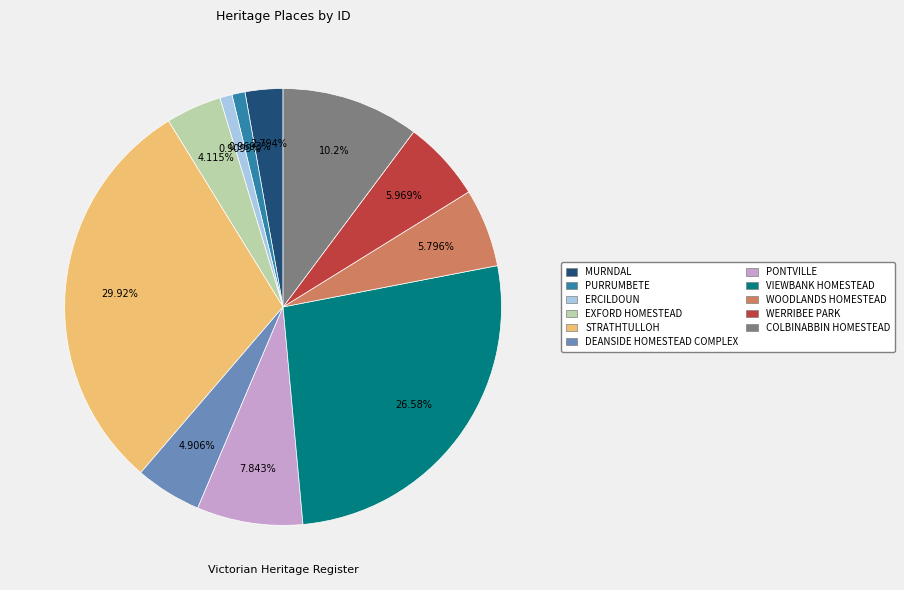

What is the largest slice in the pie chart?

STRATHTULLOH